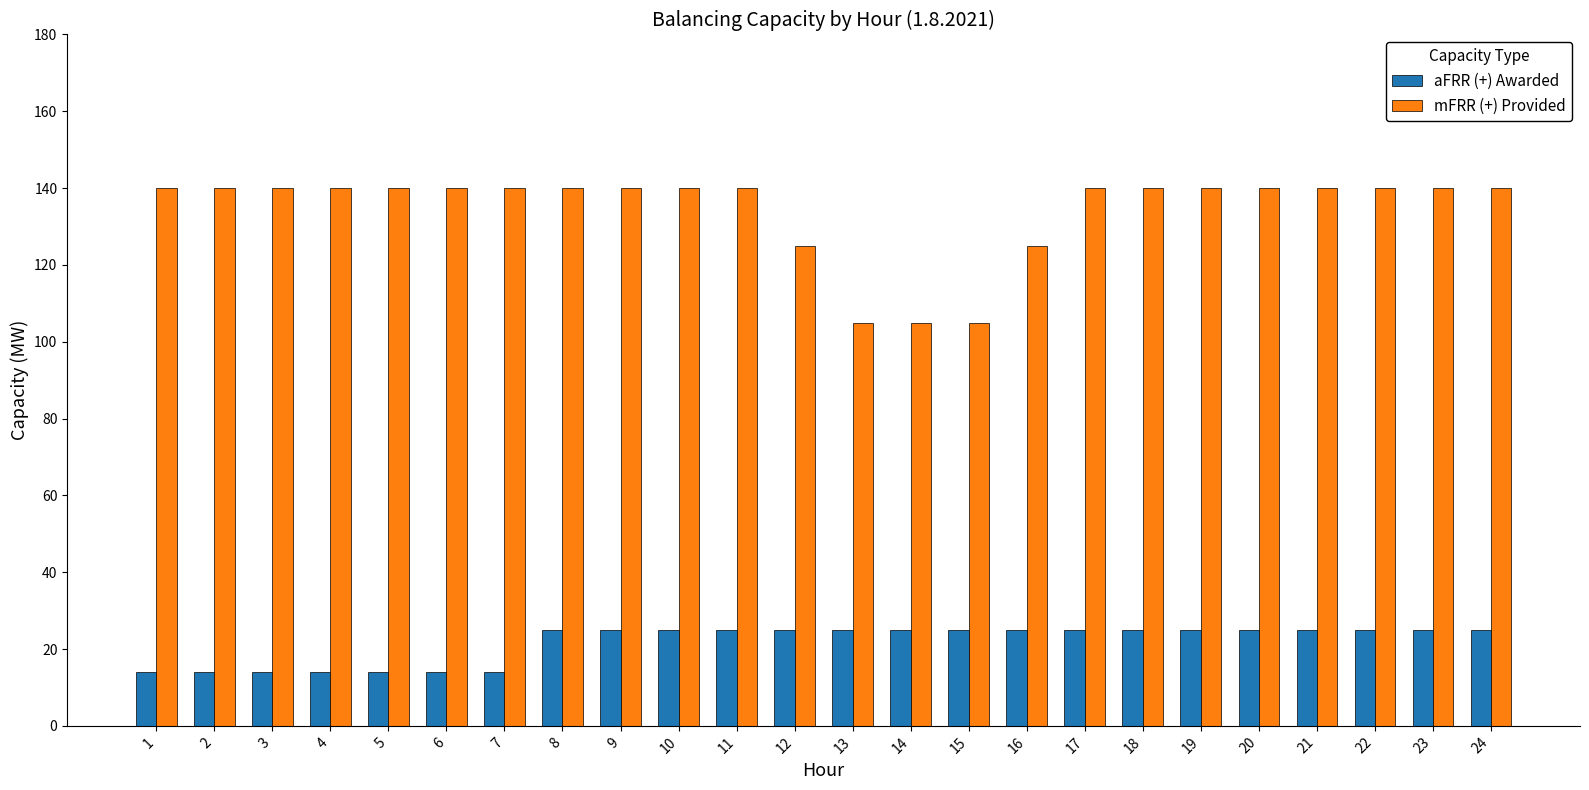

How many bars are there in total?

48